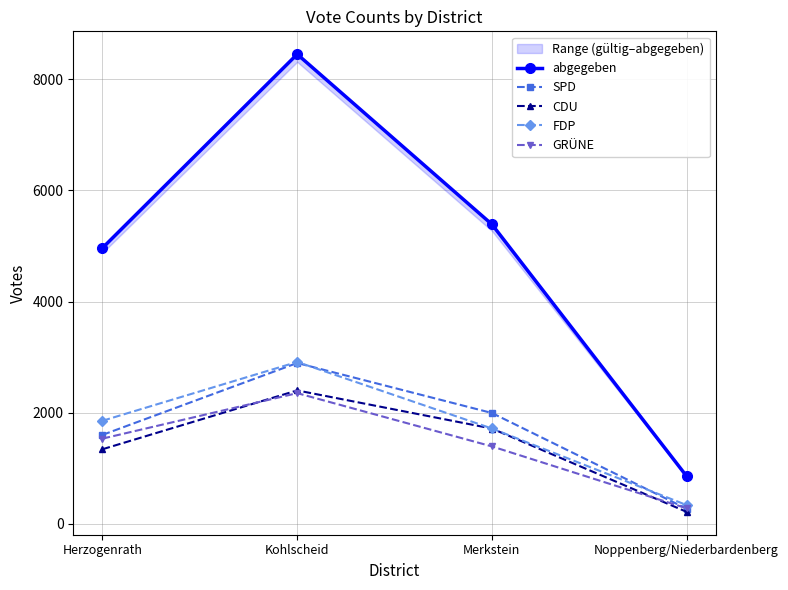

Reading left to right, transcribe all the data shown in this chart.

abgegeben: Herzogenrath=4963	Kohlscheid=8448	Merkstein=5388	Noppenberg/Niederbardenberg=858
SPD: Herzogenrath=1601	Kohlscheid=2894	Merkstein=1995	Noppenberg/Niederbardenberg=273
CDU: Herzogenrath=1343	Kohlscheid=2401	Merkstein=1715	Noppenberg/Niederbardenberg=217
FDP: Herzogenrath=1855	Kohlscheid=2913	Merkstein=1716	Noppenberg/Niederbardenberg=339
GRÜNE: Herzogenrath=1534	Kohlscheid=2352	Merkstein=1394	Noppenberg/Niederbardenberg=281